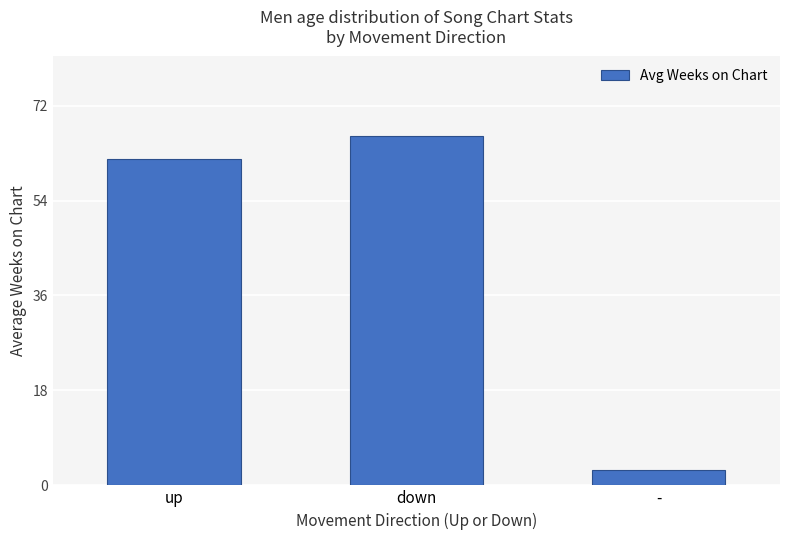

What is the change in value from down to -?

-63.3